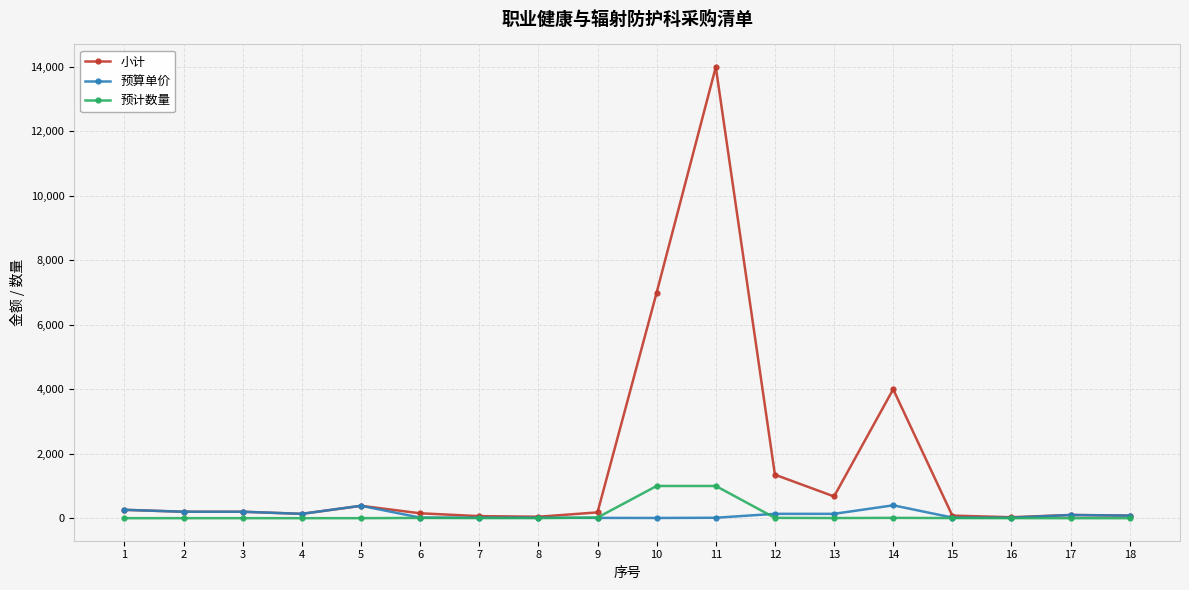

At which category is the sum across all series the highest?

11